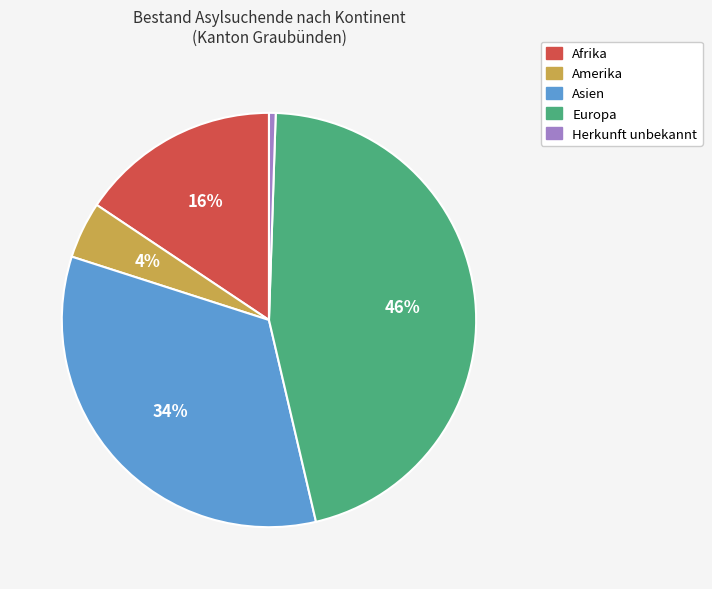

Is it true that Amerika is 4% of the pie?

True